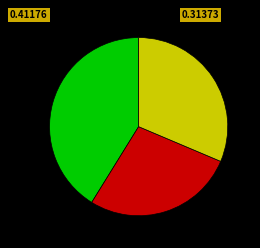

Does any single category account for the majority?

No